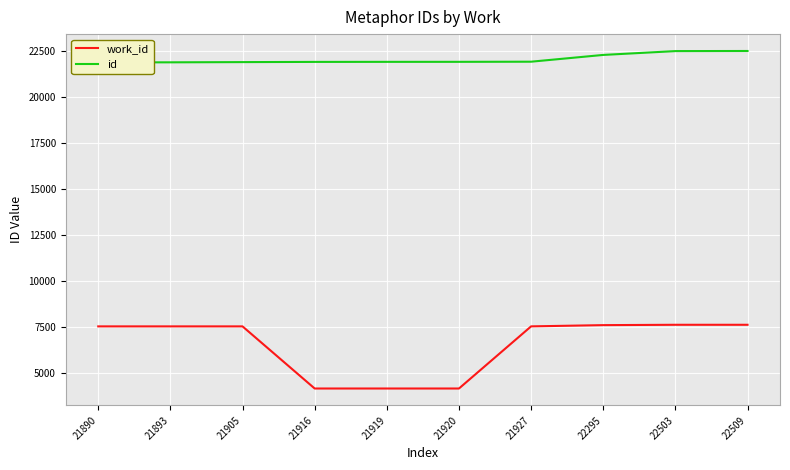

What is the approximate value of id at 21927, to the nearest 50?

21950